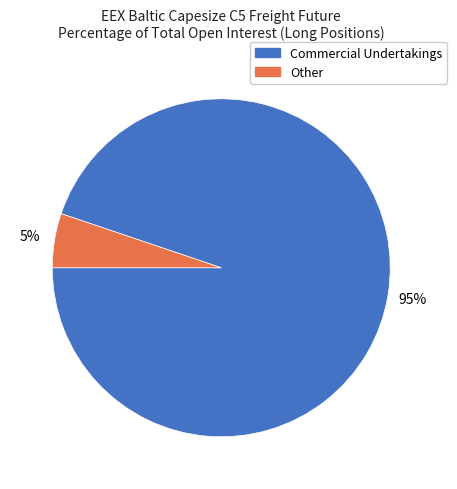

To the nearest percent, what is the average slice percentage?

50%